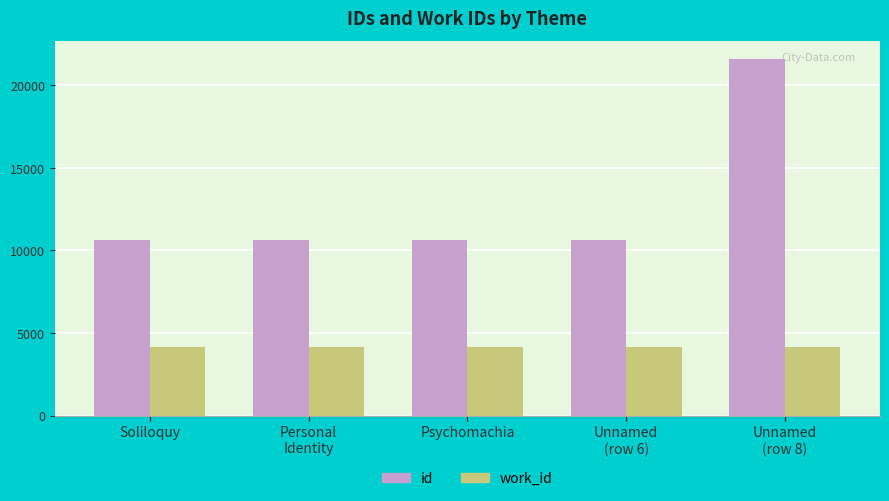

The id series shows 10612 at Soliloquy. True or false?

True